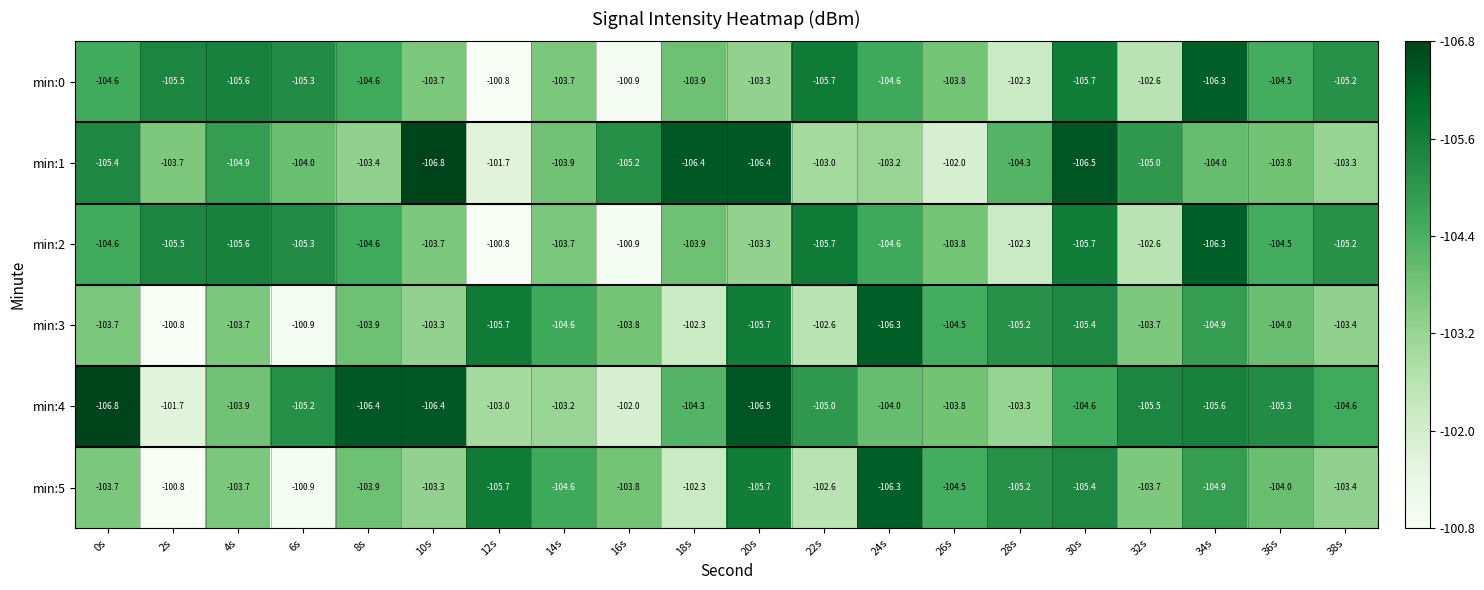

What is the difference between the maximum and minimum values in the min:3 series?

5.5